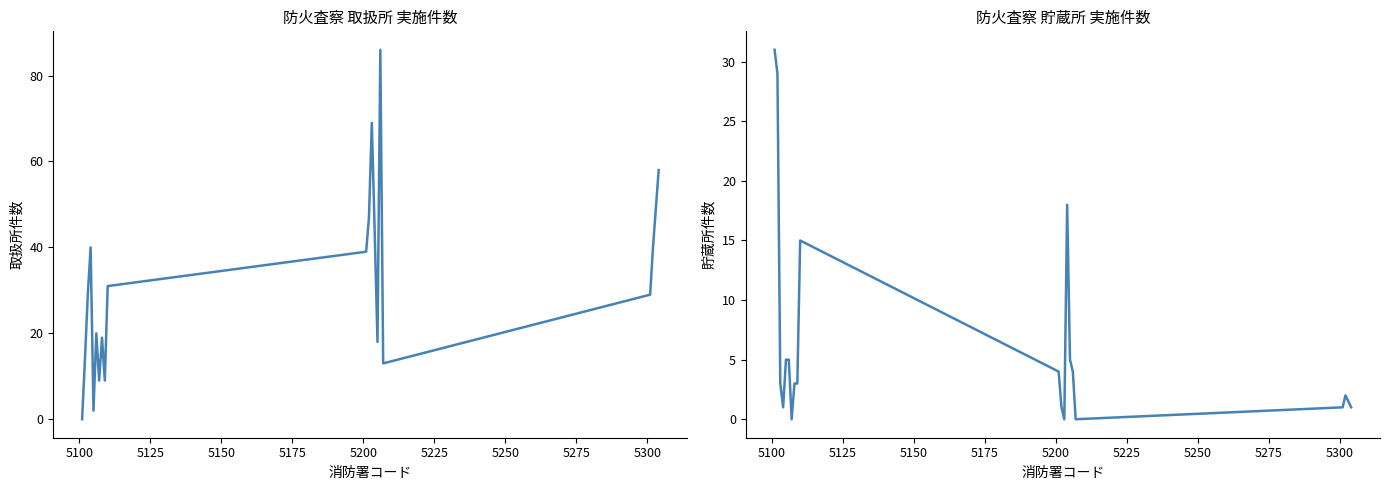

What is the sum of all col_41 (取扱所) values?

616